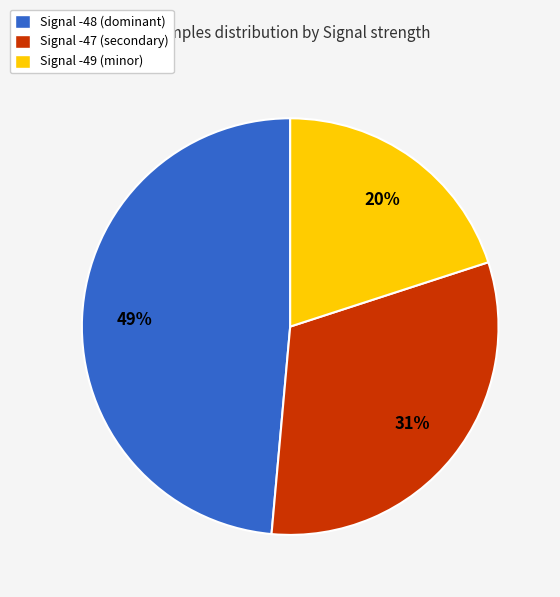

Is the sum of Signal -47 (secondary) and Signal -48 (dominant) greater than half?

Yes